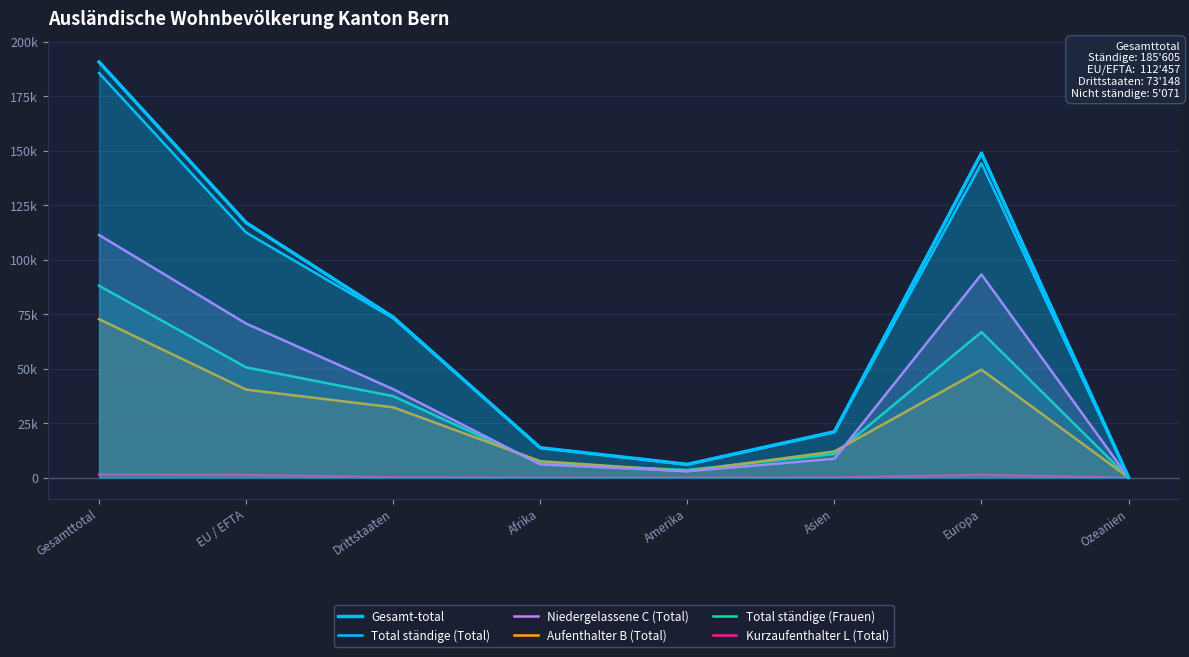

Which series has the largest range (max minus min)?

Gesamt-total